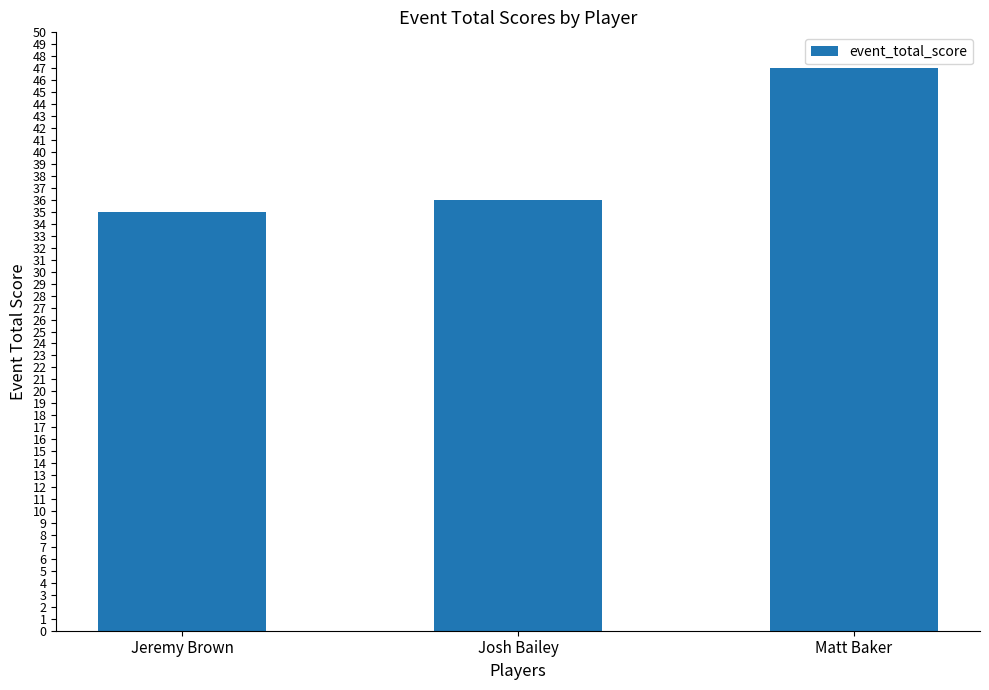

How many data points are less than 36?

1